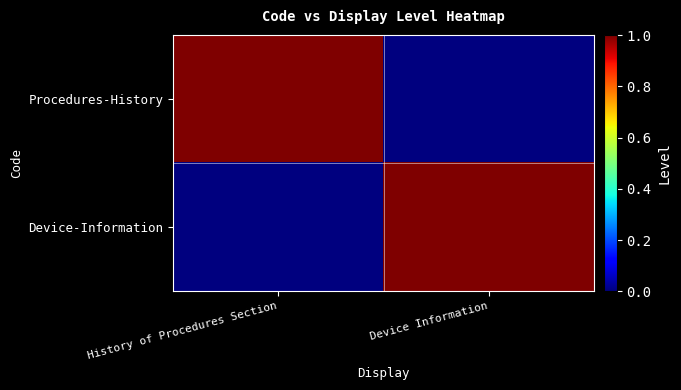

Which label corresponds to the largest value in the chart?

History of Procedures Section